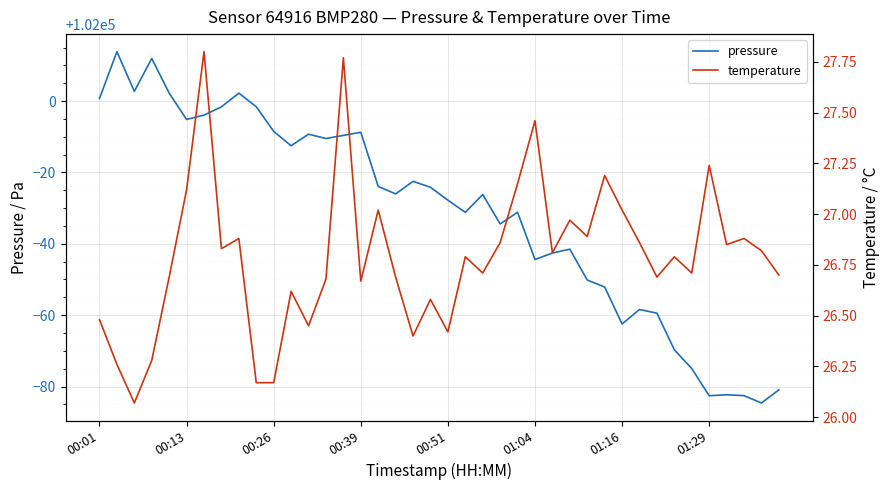

True or false: pressure and temperature cross at least once.

False